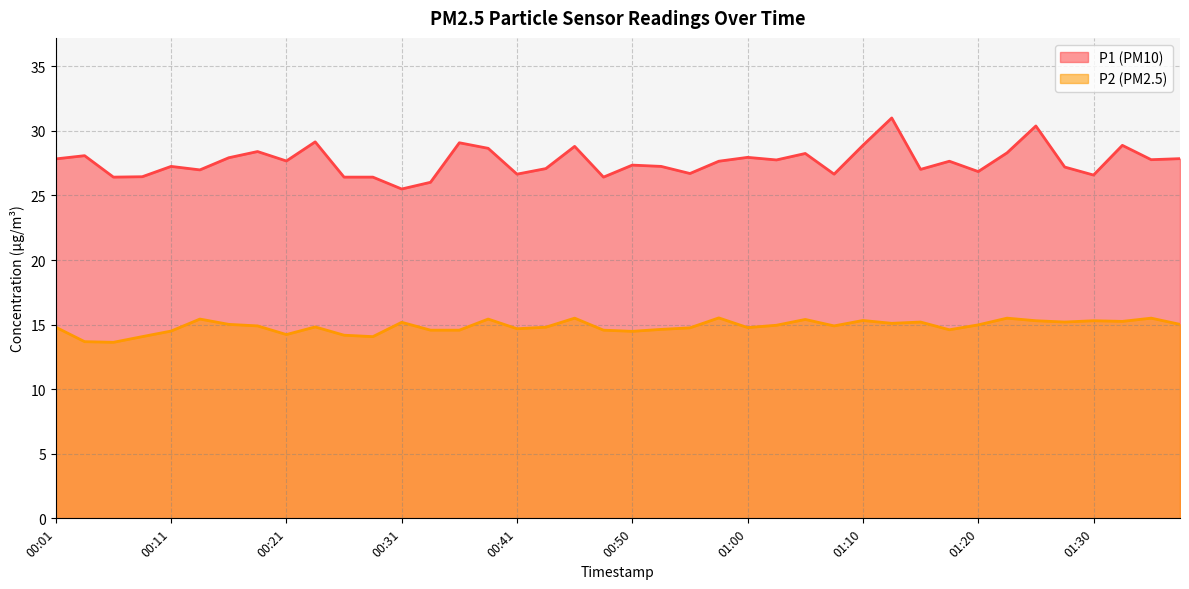

List the series in order of their peak value, lowest first.

P2, P1